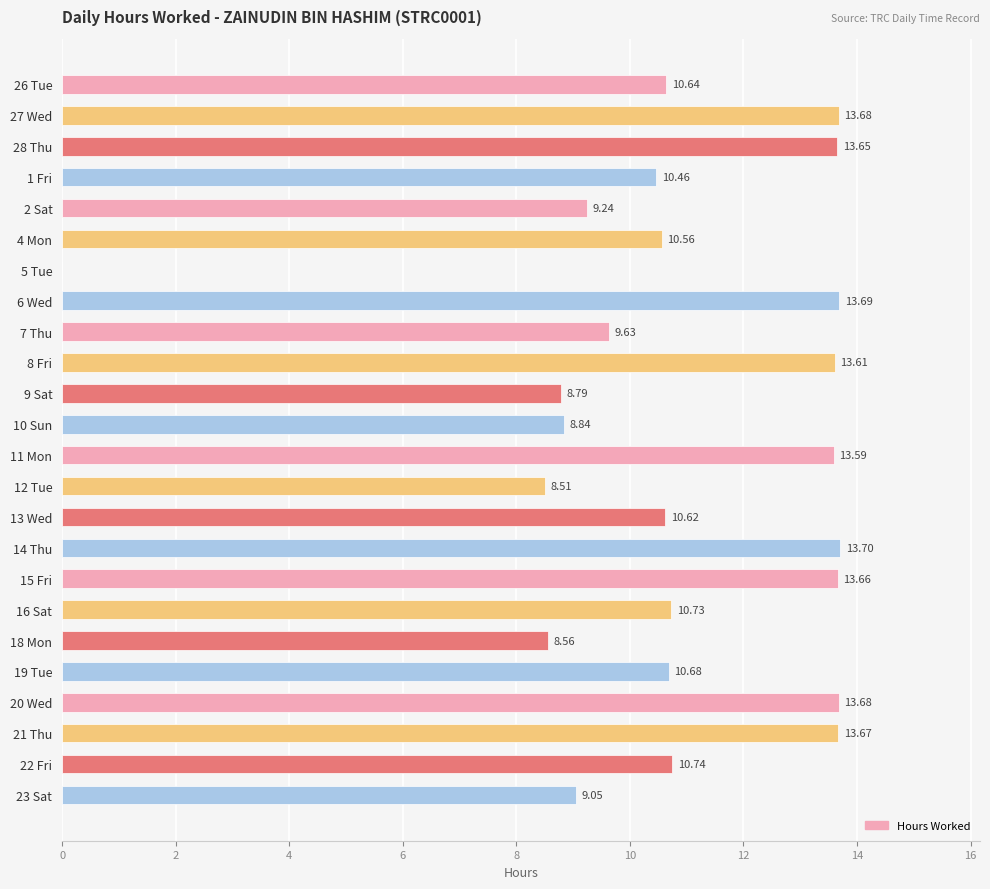

At which label is the value closest to 6?

12 Tue